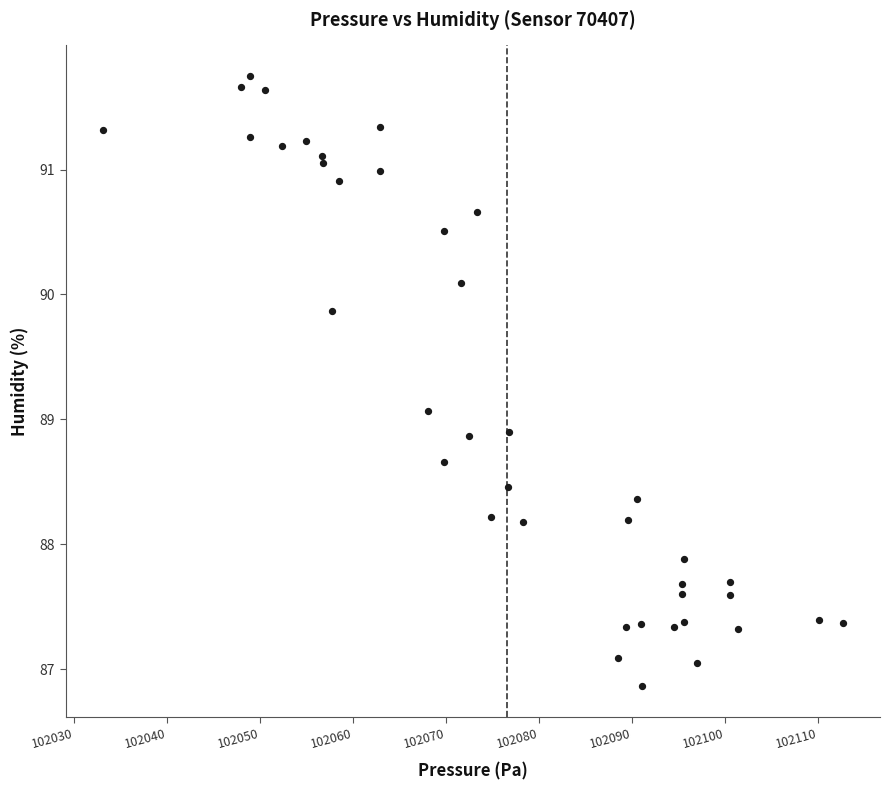

What is the range of X values (max minus min)?

79.6